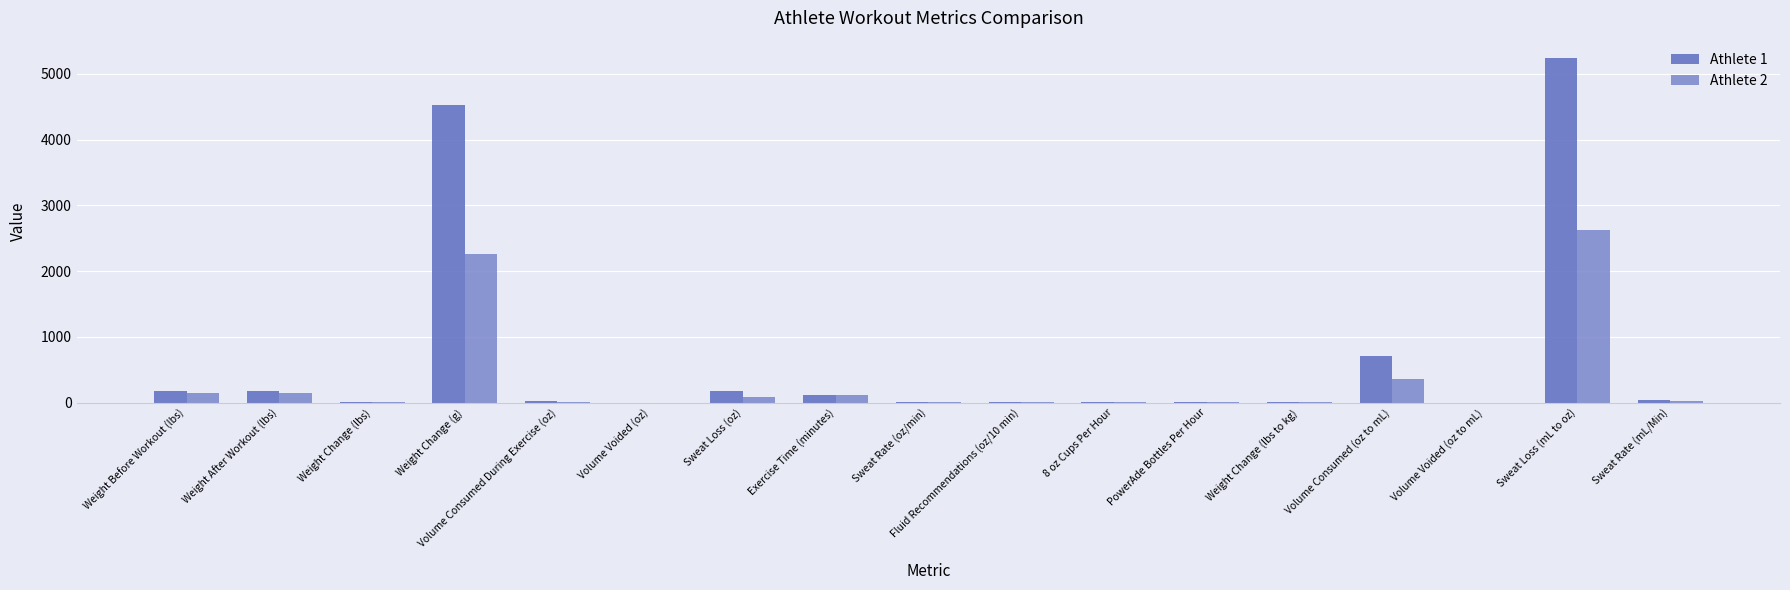

Is it true that Athlete 1 equals 170.0 at Weight After Workout (lbs)?

True